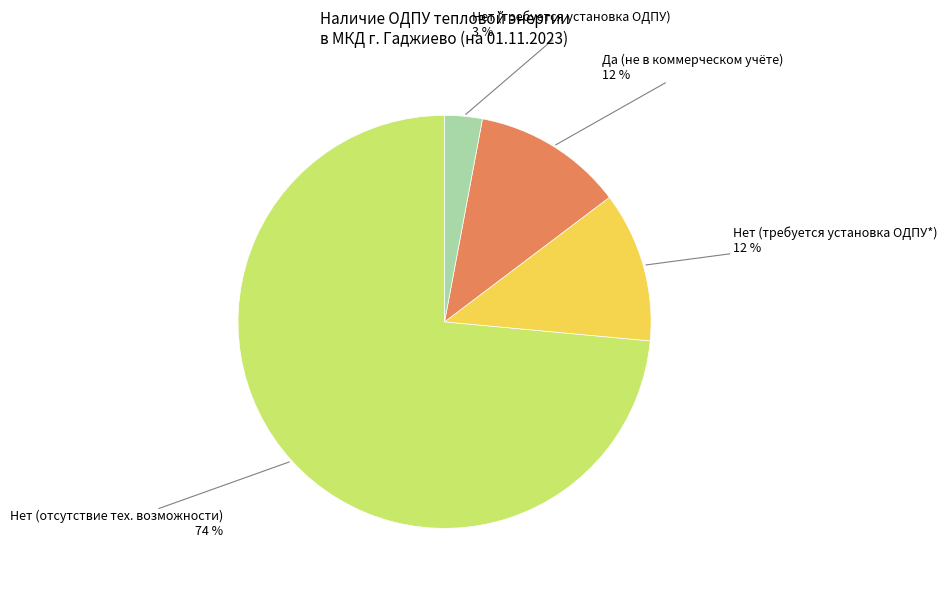

Is there a majority slice in this chart?

Yes